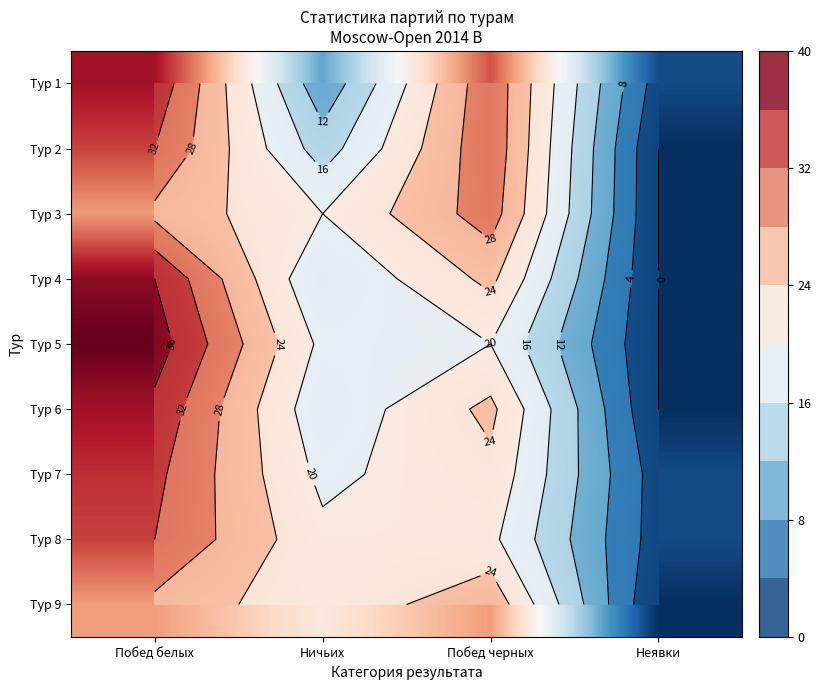

Which series has the widest spread of values?

Тур 5